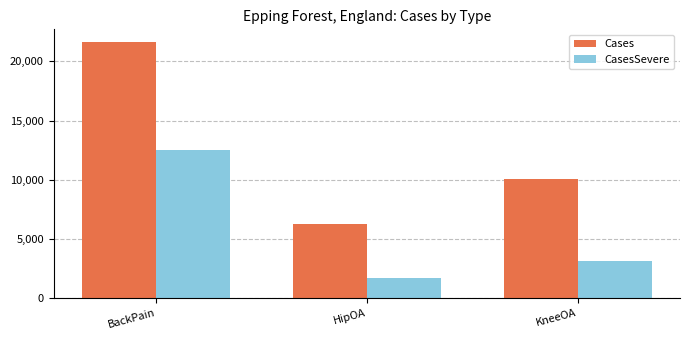

Rank the series by their maximum value, from lowest to highest.

CasesSevere, Cases